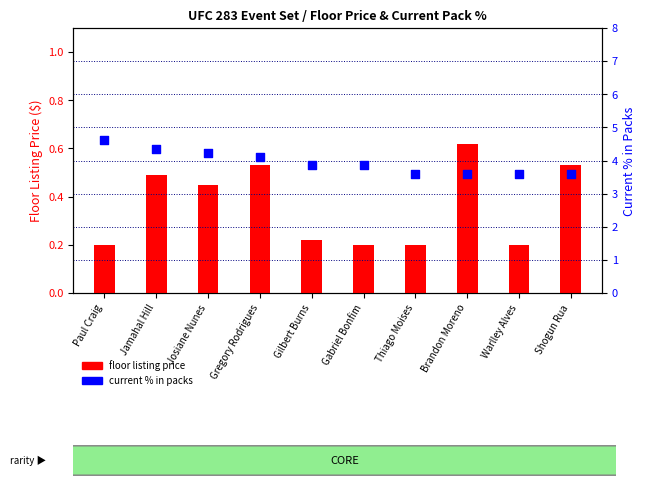

Which series has the widest spread of Y values?

current % in packs